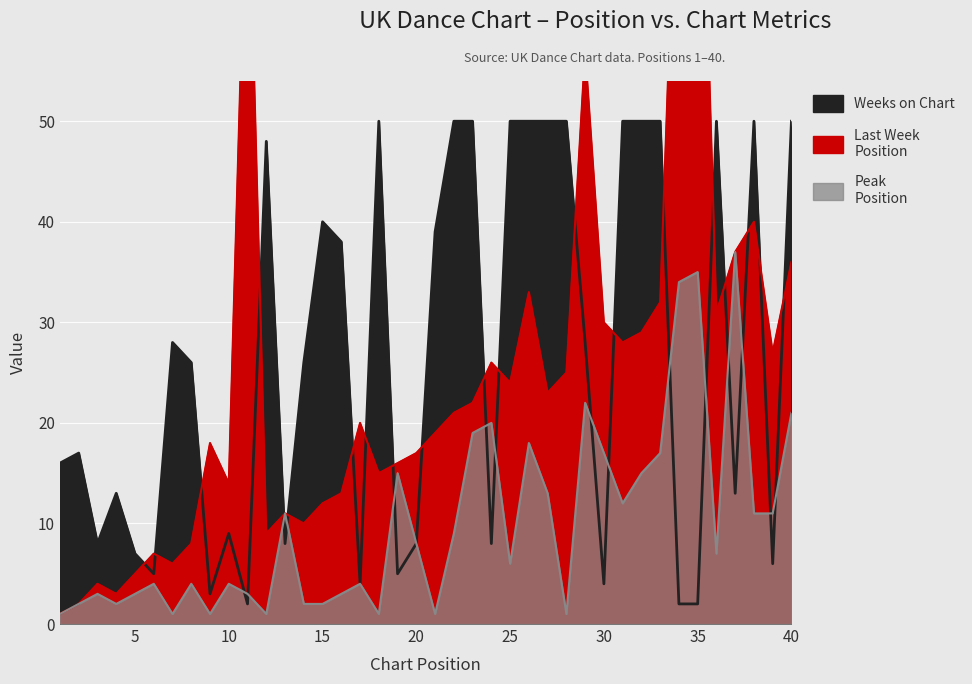

What is the spread (max minus min) of values at 12?

47